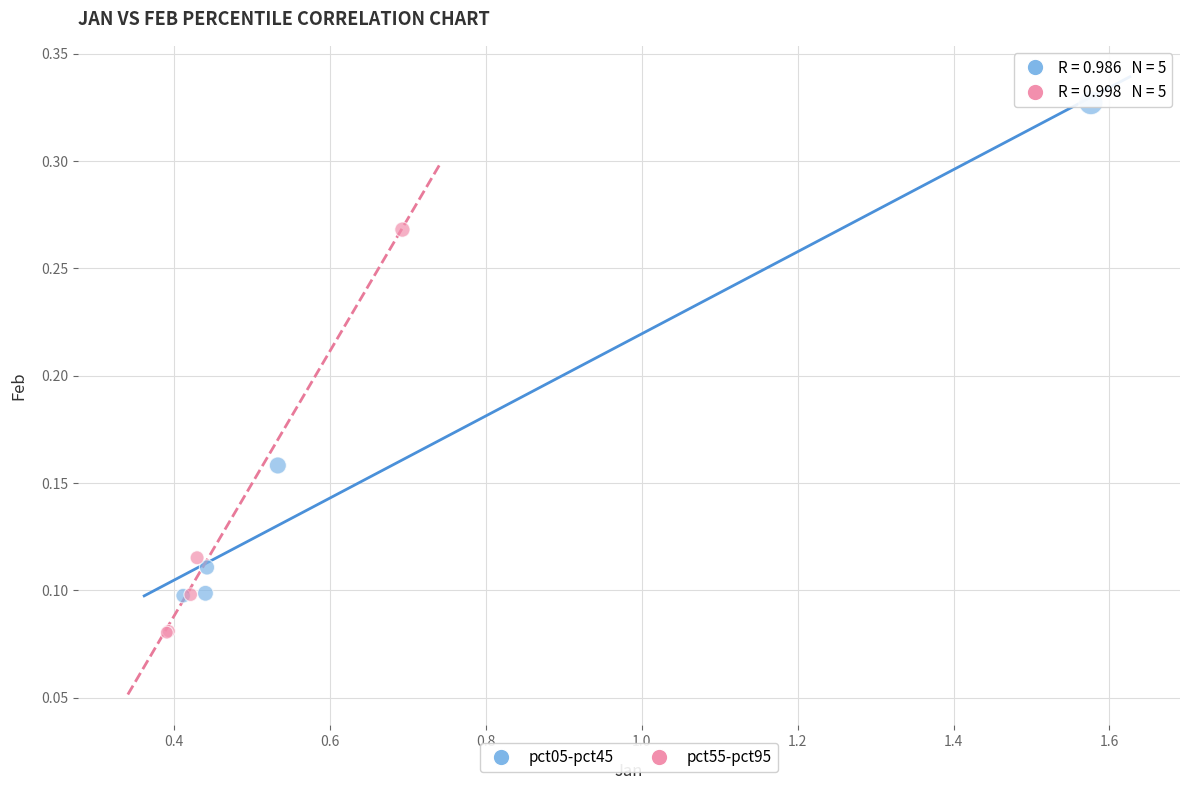

Which series has the widest spread of Y values?

pct05-pct45